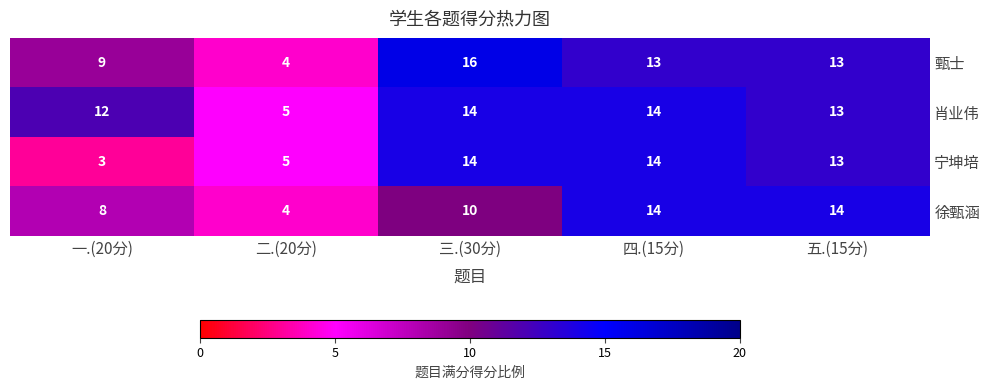

Which series has the widest spread of values?

甄士